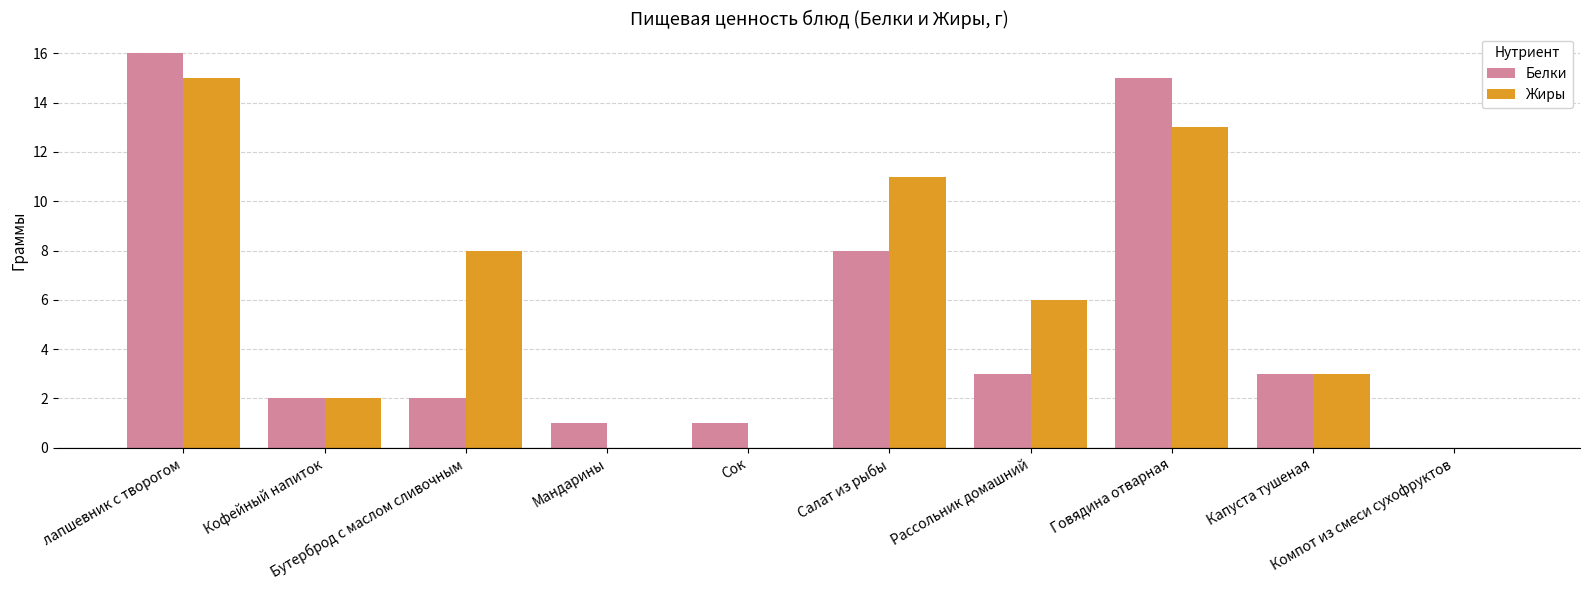

True or false: Белки has a value of 3 at Кофейный напиток.

False